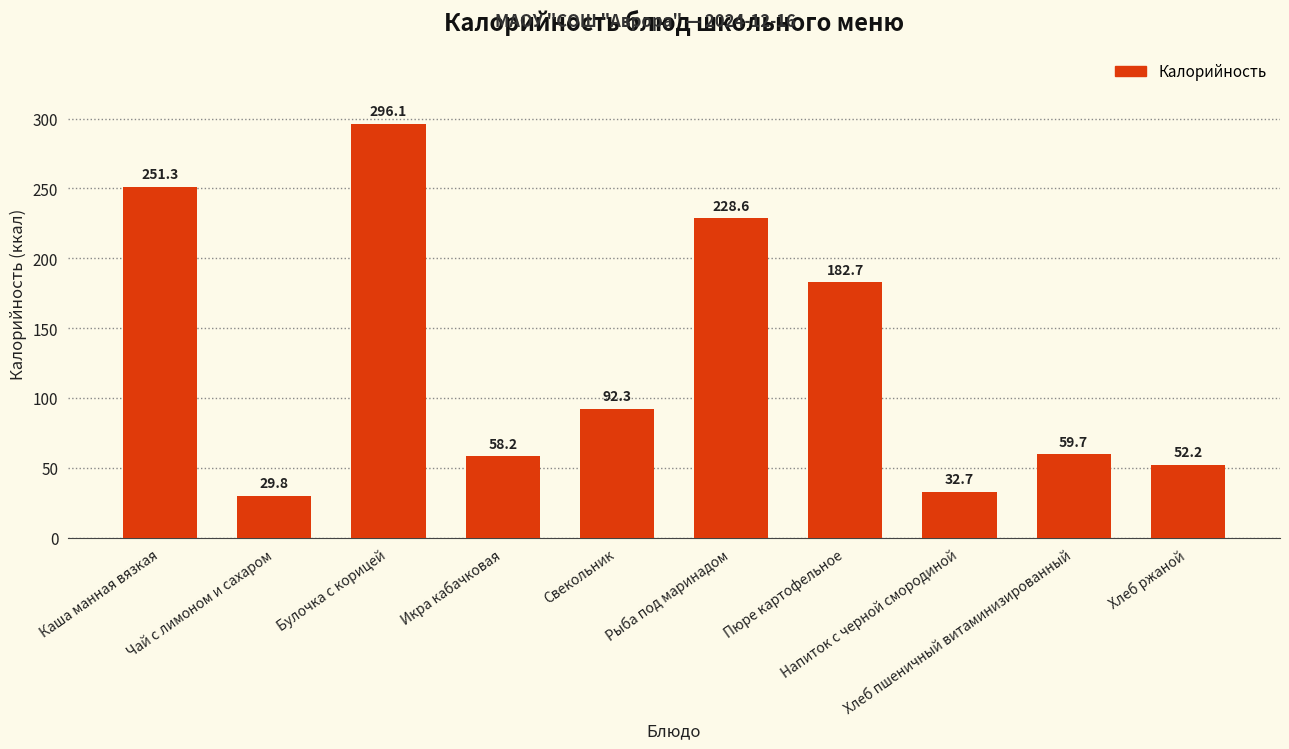

Reading right to left, transcribe all the data shown in this chart.

Хлеб ржаной=52.2	Хлеб пшеничный витаминизированный=59.7	Напиток с черной смородиной=32.7	Пюре картофельное=182.7	Рыба под маринадом=228.6	Свекольник=92.3	Икра кабачковая=58.2	Булочка с корицей=296.1	Чай с лимоном и сахаром=29.8	Каша манная вязкая=251.3